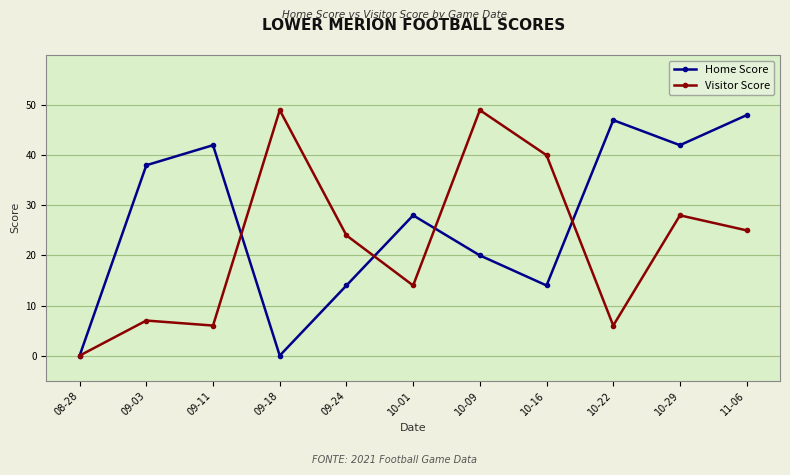

Reading right to left, extract all data points from this chart.

Home Score: 48	42	47	14	20	28	14	0	42	38	0
Visitor Score: 25	28	6	40	49	14	24	49	6	7	0